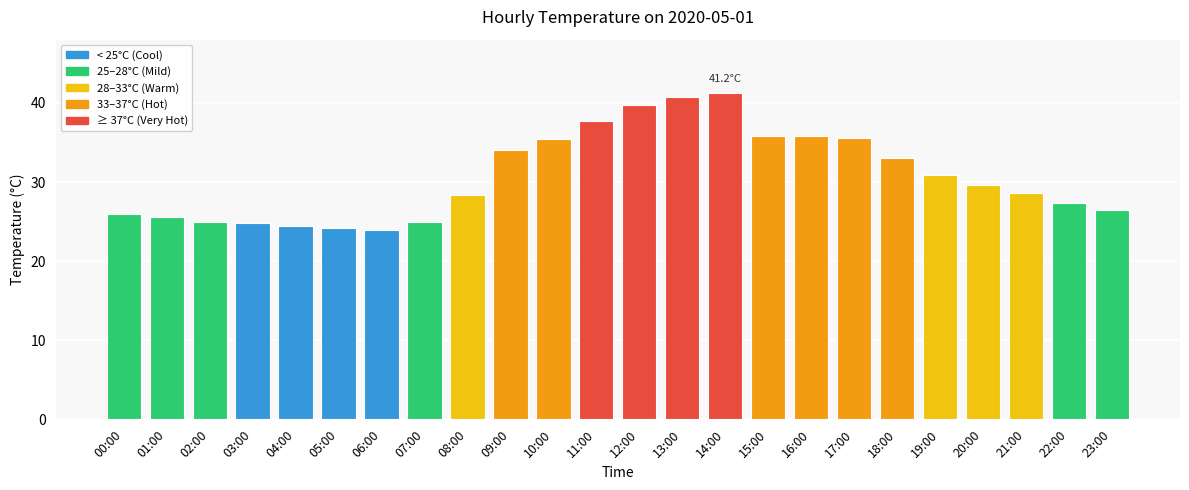

What is the label of the 10th bar from the left?

09:00